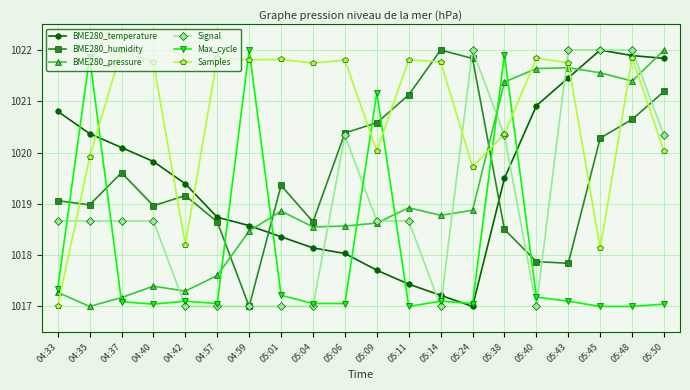

What is the label of the 12th point from the left?

05:11